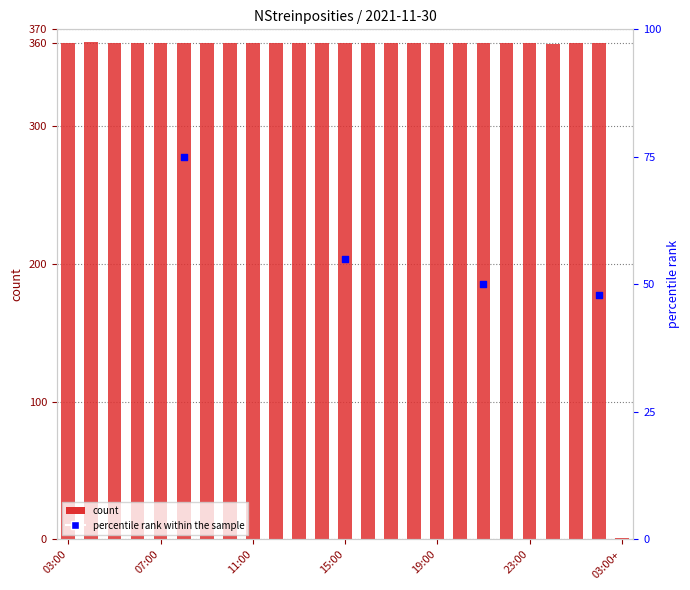

What is the change in value from 11:00 to 00:00?

-1